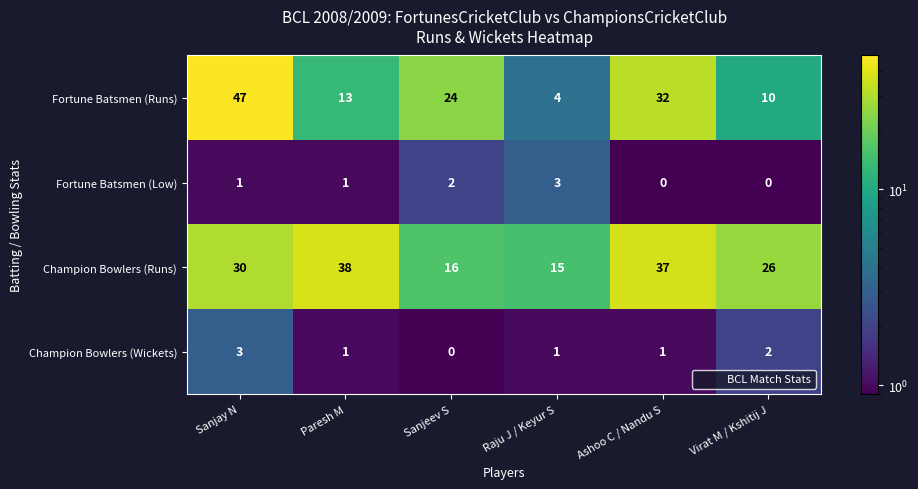

What is the difference between the maximum and minimum values in the Fortune Batsmen (Low) series?

3